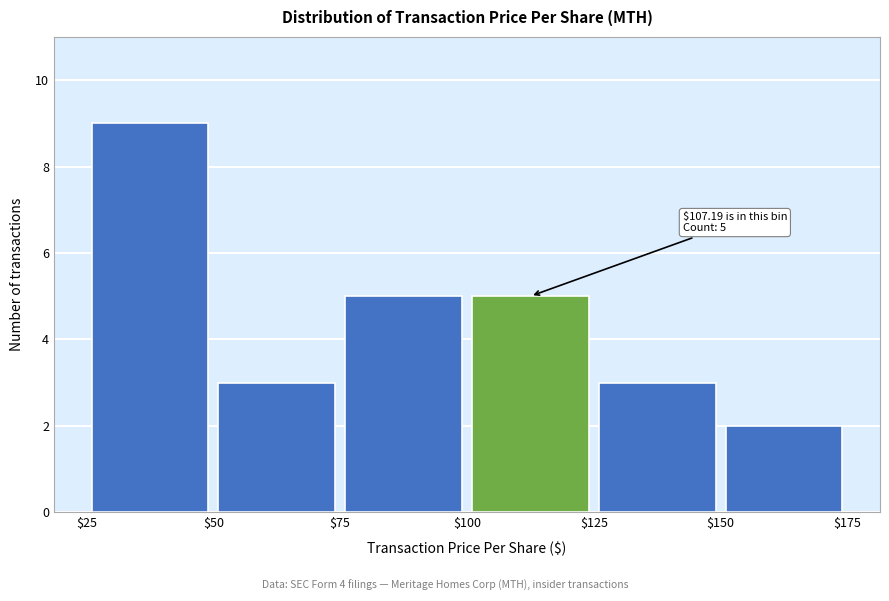

Over which range of the x-axis is the bar tallest?

$25 to $50